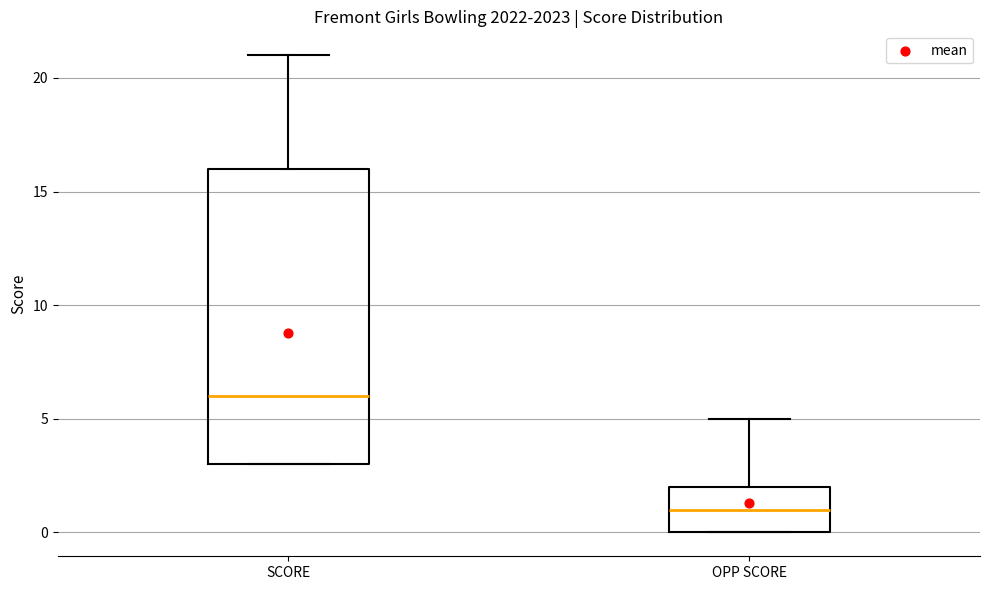

Where is the upper edge of the box for SCORE on the y-axis? The values are not printed on the chart, so give them approximately, as read against the axis.

16